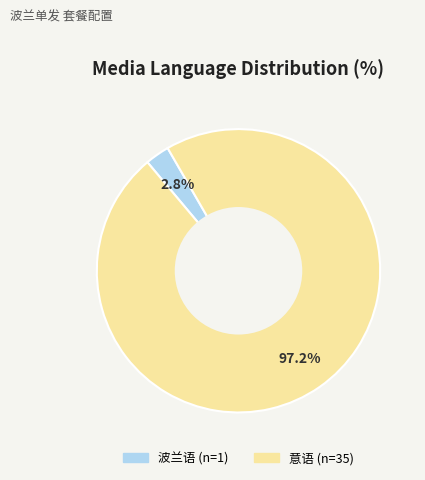

Does any single category account for the majority?

Yes